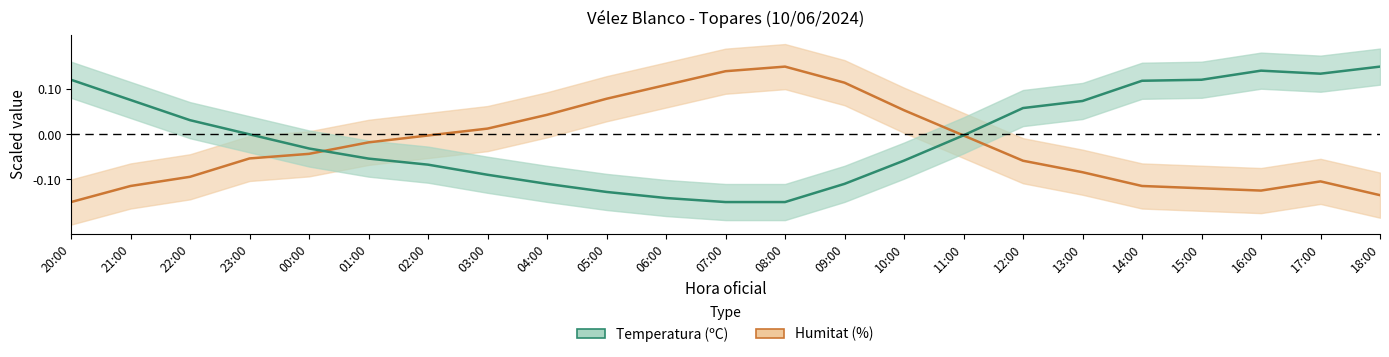

At which label does Humitat (%) first exceed 0?

03:00